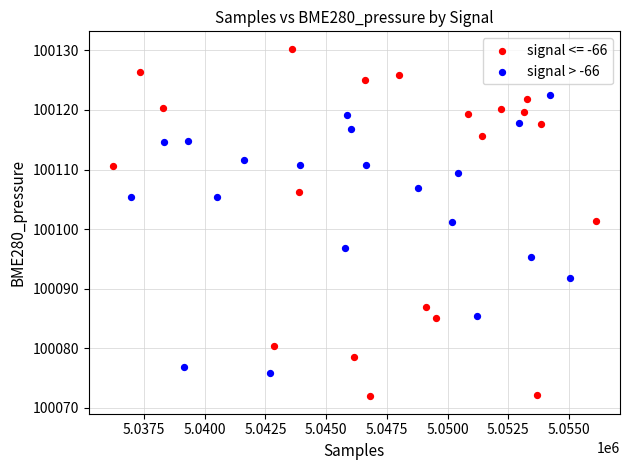

Which series reaches the minimum Y coordinate?

signal <= -66